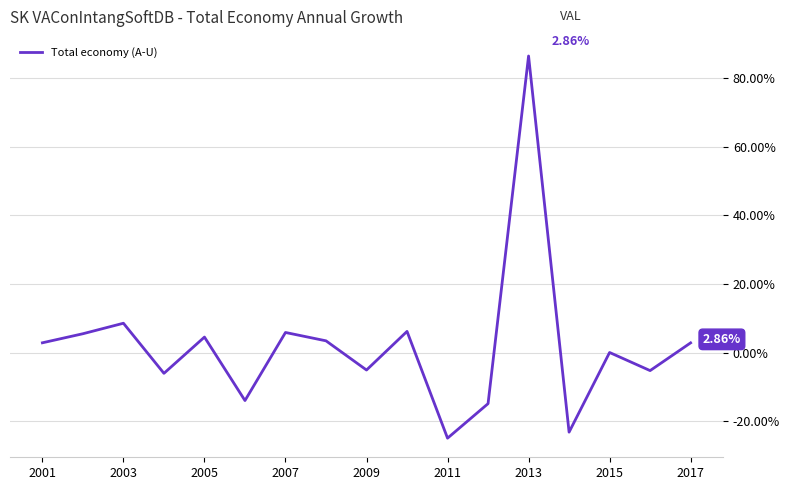

What is the difference between the maximum and minimum values?

111.3